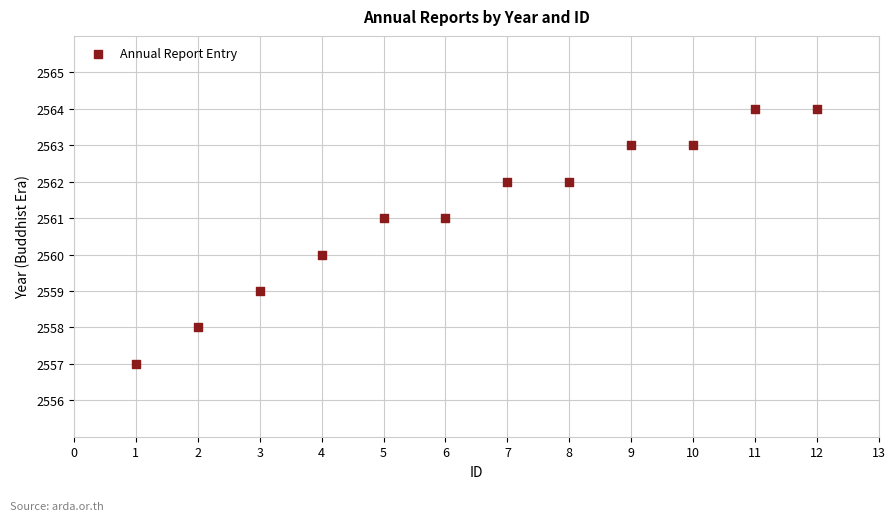

What is the range of X values (max minus min)?

11